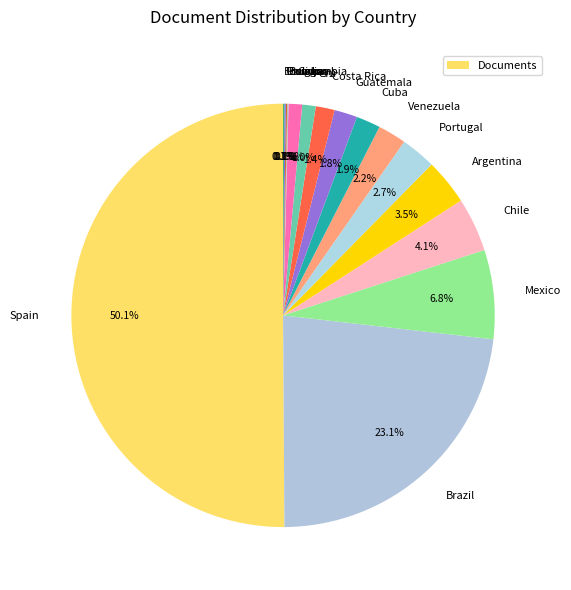

What percentage is NOT represented by Peru?

99.0%